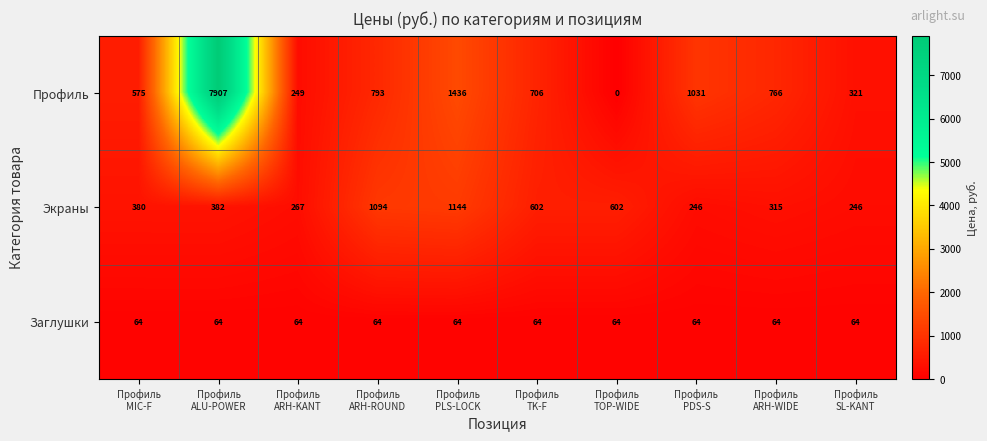

What is the average value of the Экраны series?

528